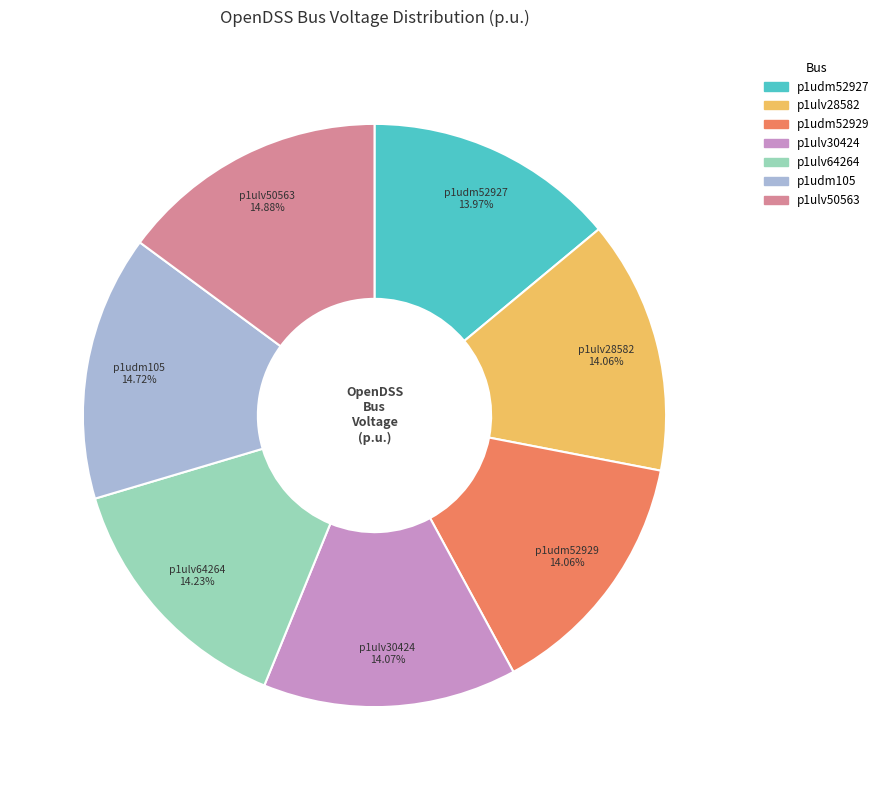

How much of the chart is everything except p1ulv50563?

85.1%